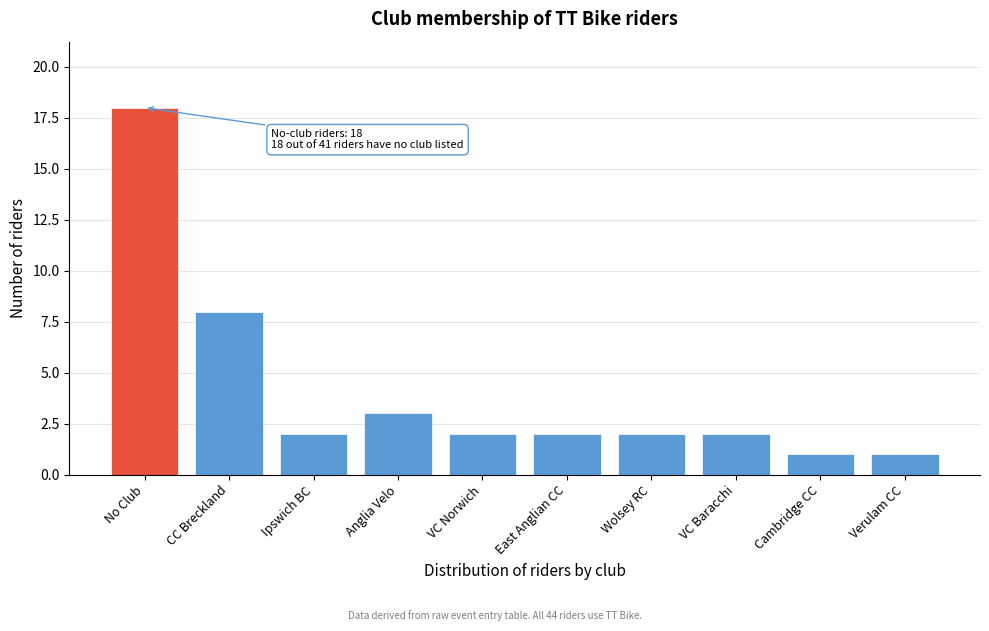

Reading left to right, extract all data points from this chart.

18	8	2	3	2	2	2	2	1	1